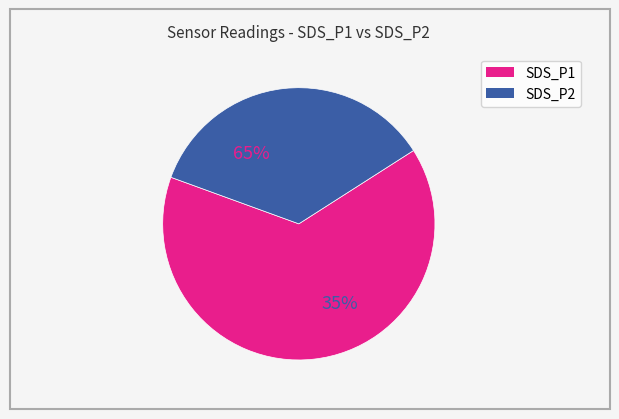

Which slice is the largest?

SDS_P1